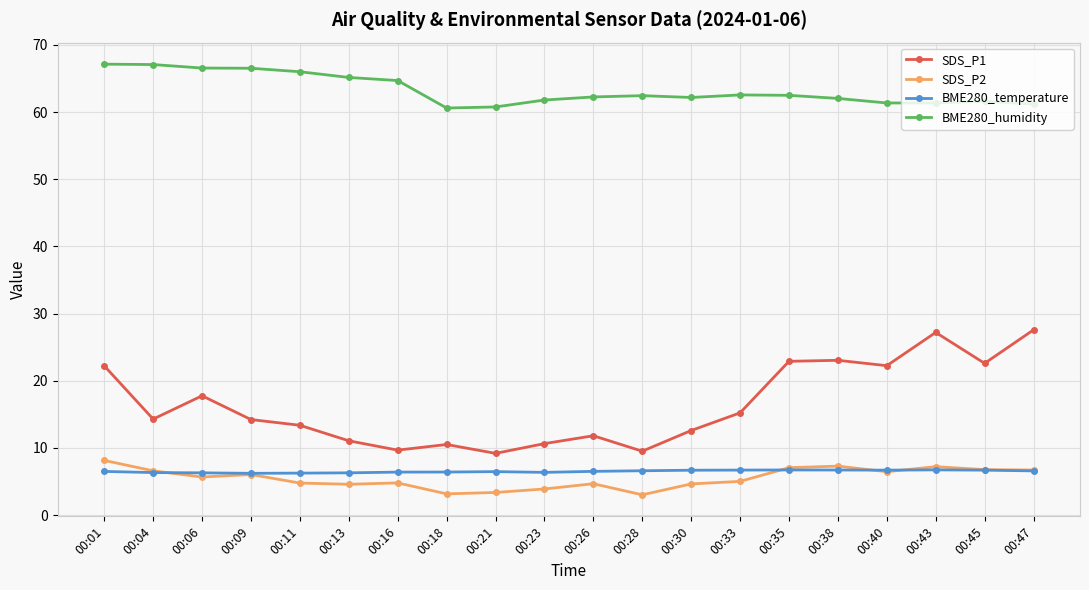

What is the maximum value for SDS_P2?

8.2